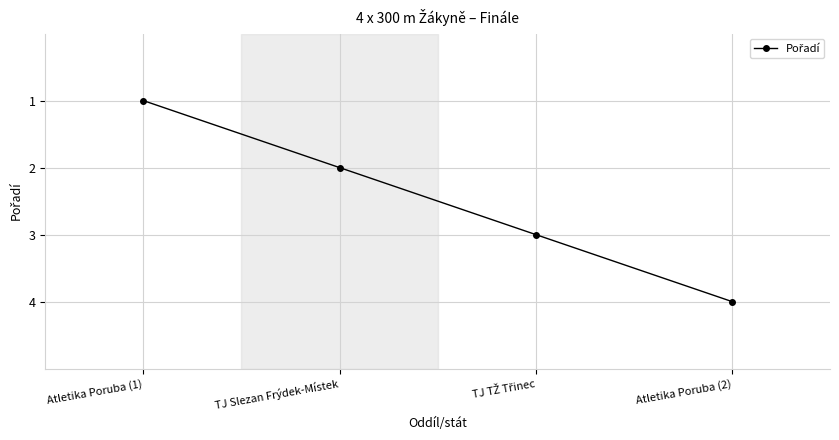

What is the value of the 4th point from the left?

4